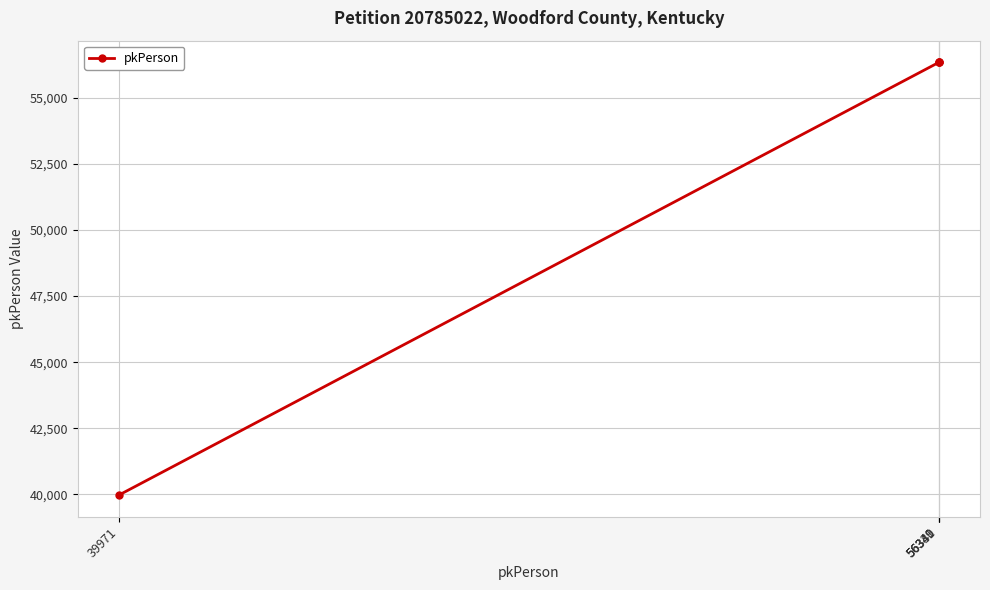

True or false: the data has more than 2 interior local peaks.

False